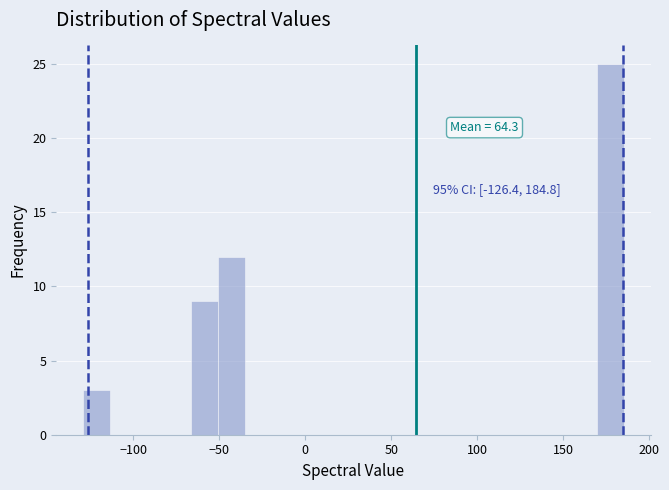

Read against the x-axis, roughly where is the centre of the tallest bar?

175